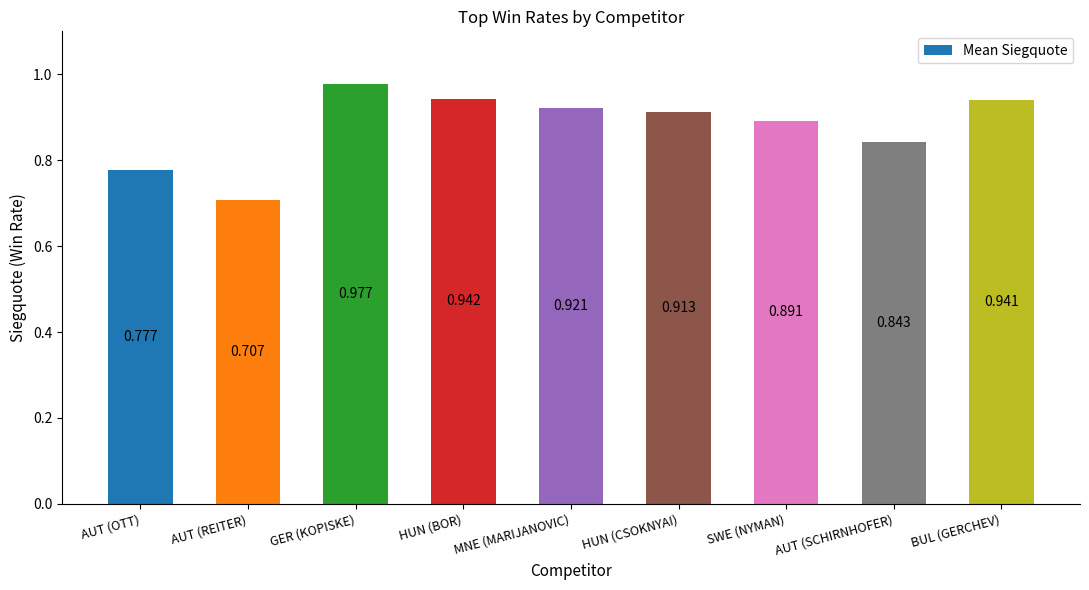

The value at SWE (NYMAN) is 0.4. True or false?

False